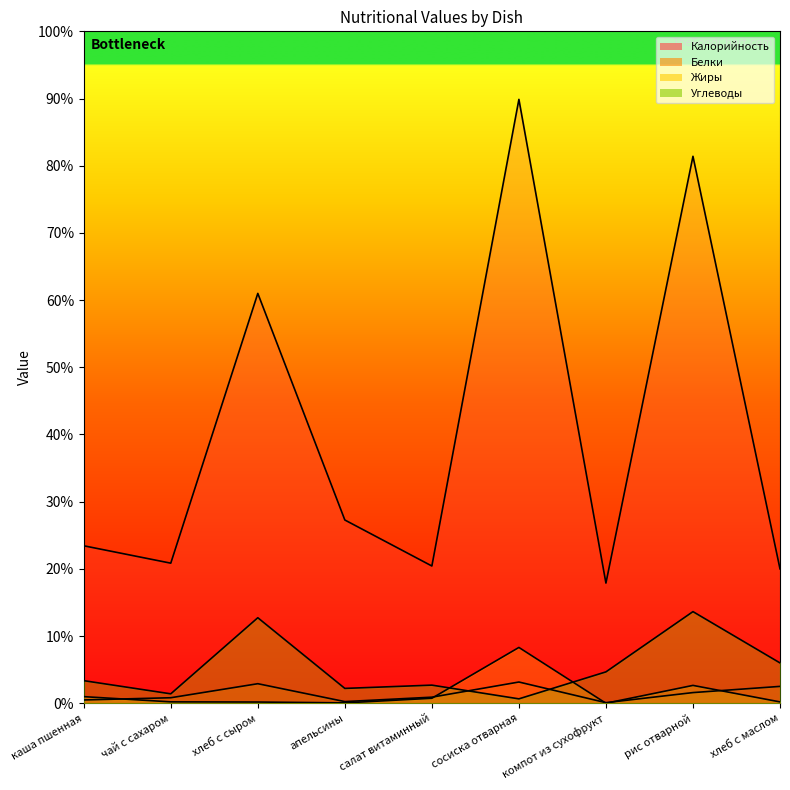

Where is the first local minimum for Белки?

апельсины